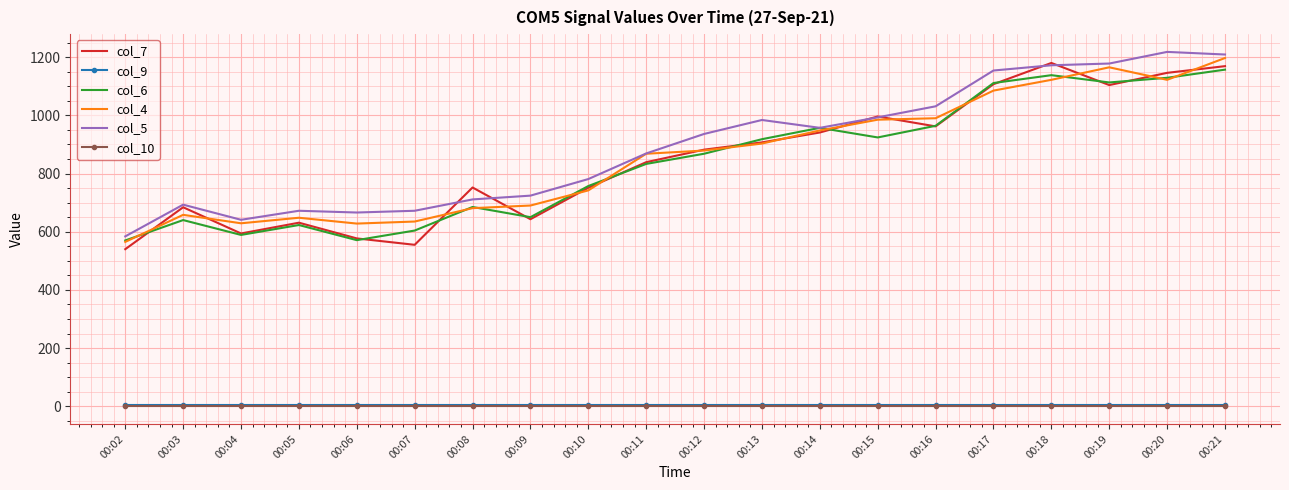

The value of col_7 at 00:18 is 278. True or false?

False